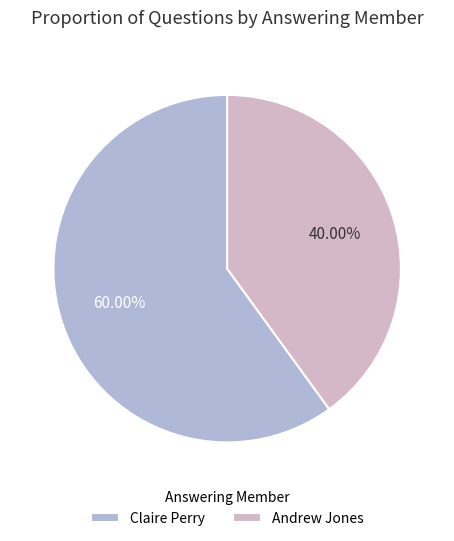

Is there any slice that represents more than half of the pie?

Yes